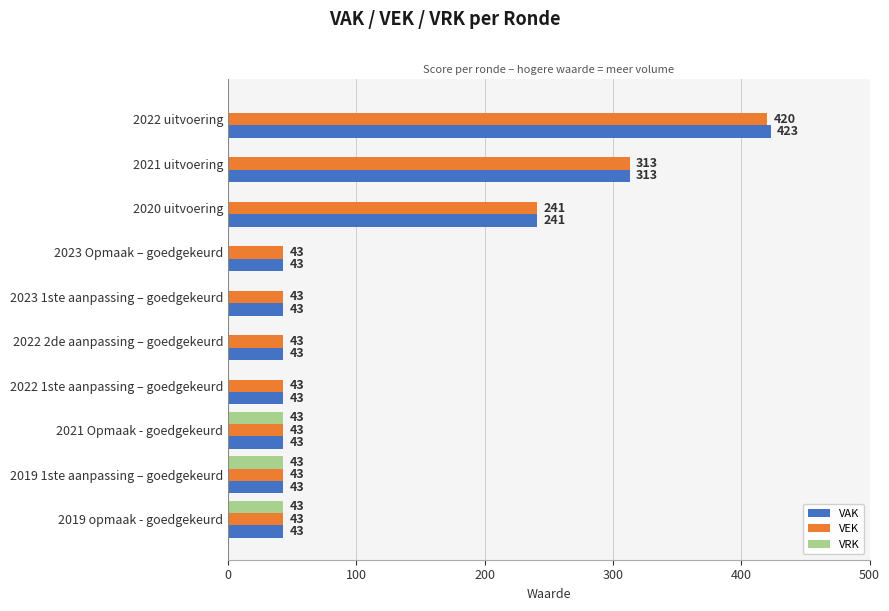

Read the VAK value at 2021 Opmaak - goedgekeurd, to the nearest 5.

45